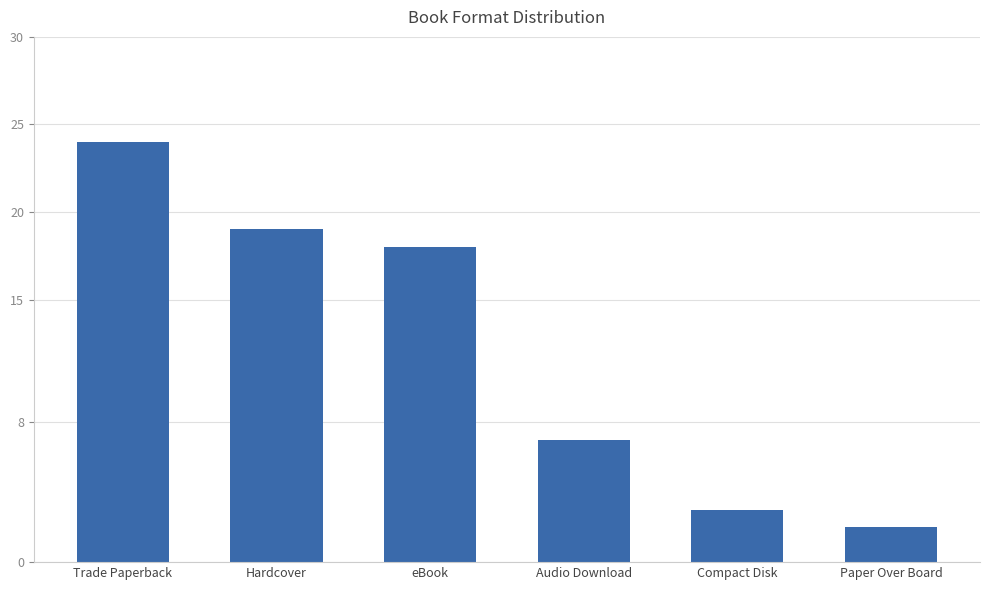

What is the difference between the second highest and second lowest values?

16